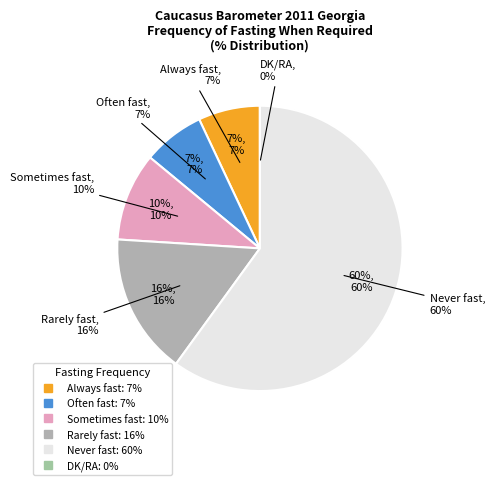

Count the number of slices in the pie.

6